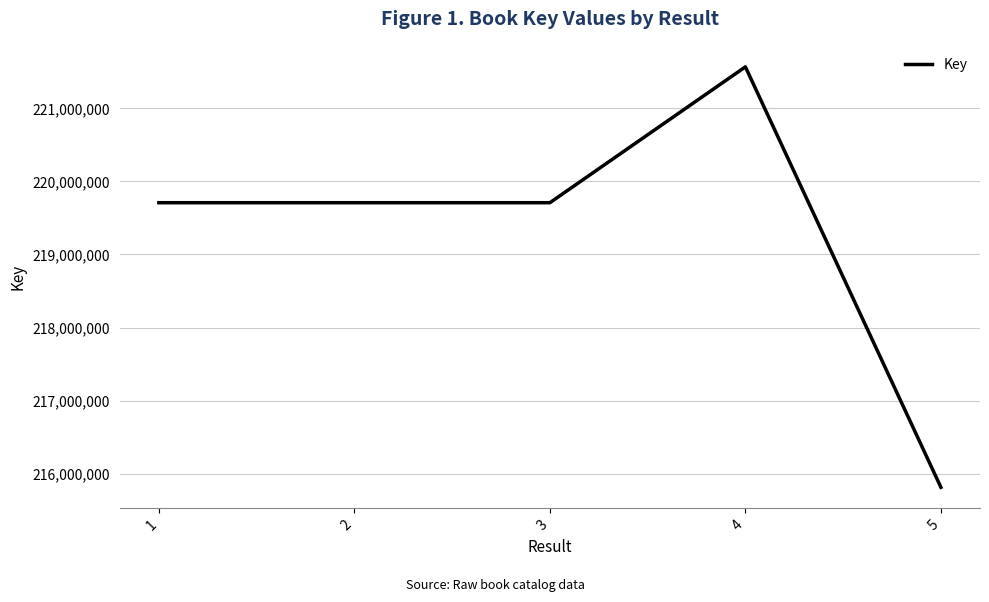

True or false: there are more than 2 points higher than both neighbors.

False